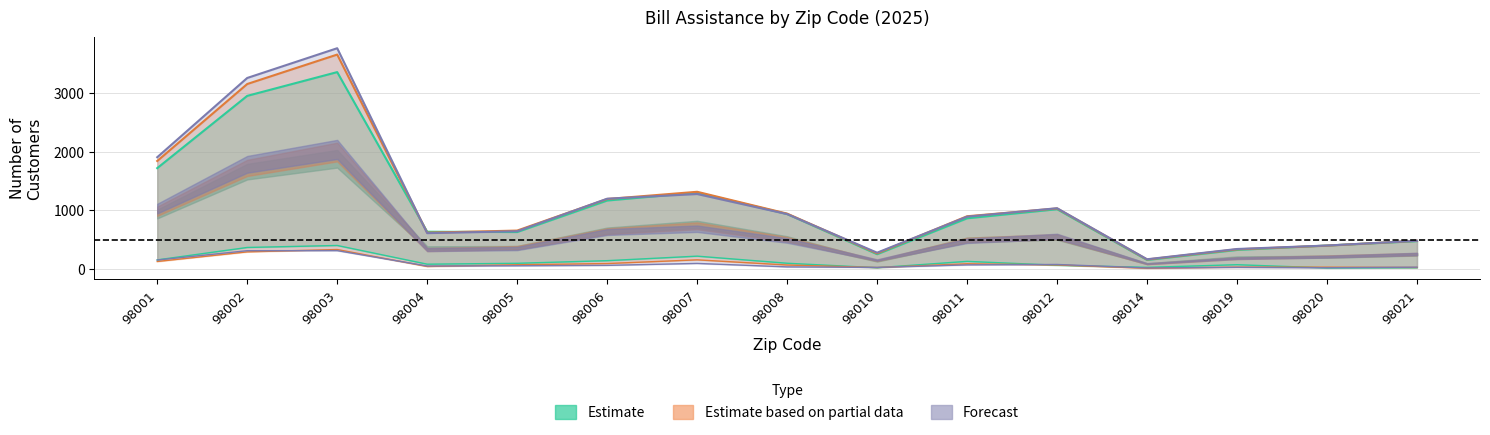

What is the difference between the highest and lowest values at 98006?

1136